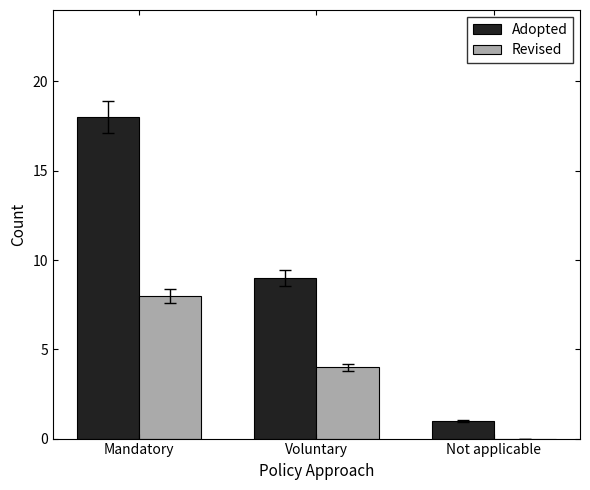

Is it true that Revised equals 4 at Voluntary?

True